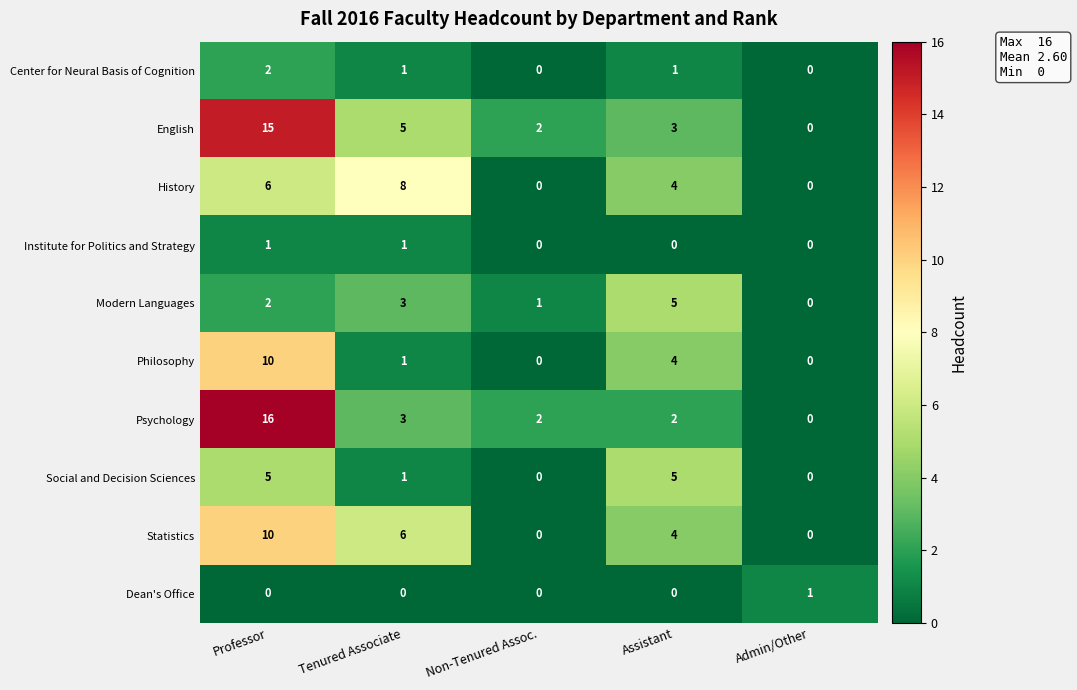

How many values in English are above zero?

4